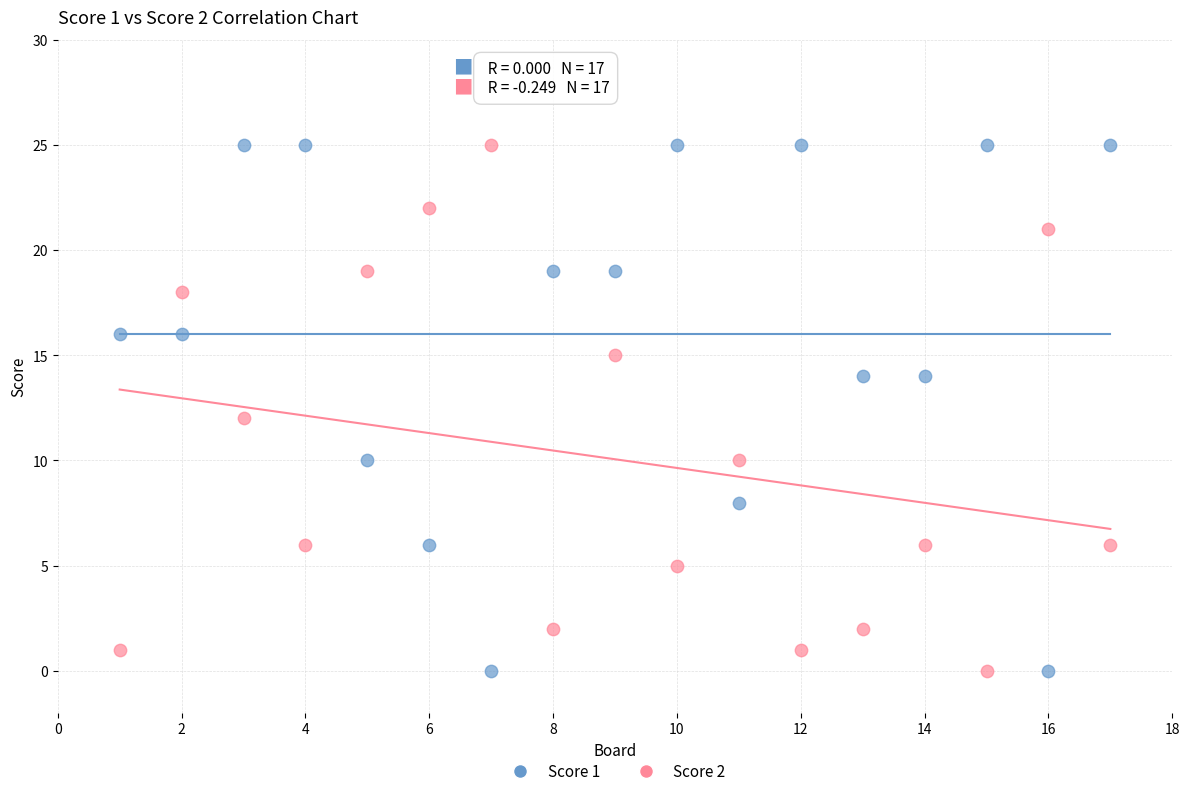

What is the X range (max minus min) for the scatter plot?

16